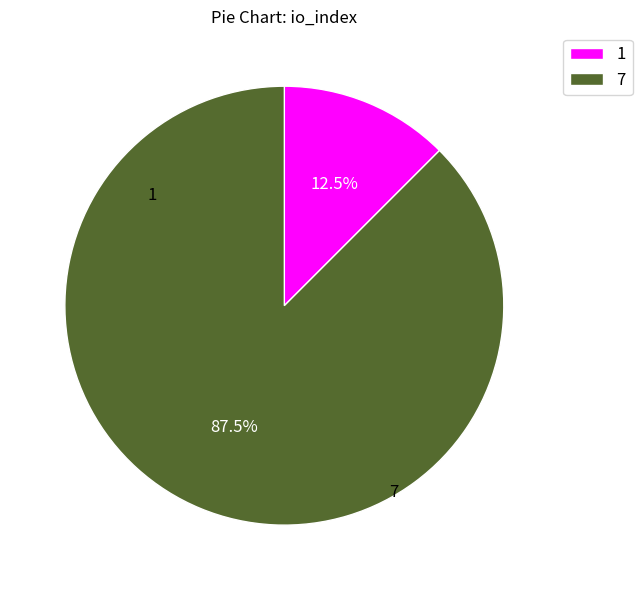

Is there a majority slice in this chart?

Yes